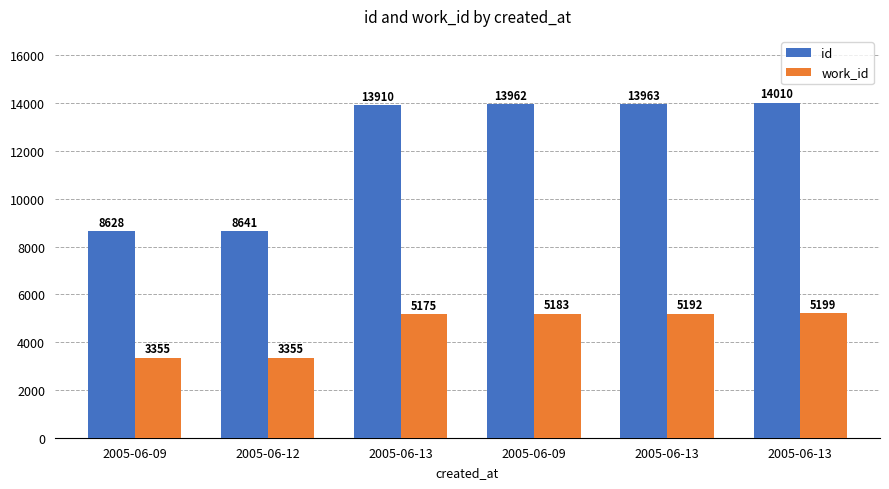

Which has a higher value, 2005-06-13 or 2005-06-12?

2005-06-13